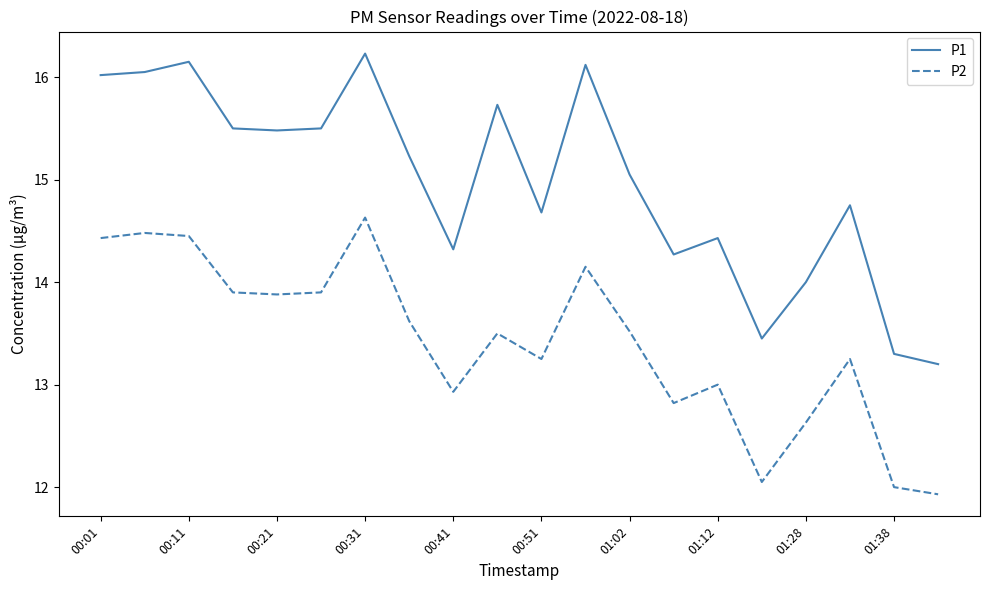

True or false: P1 and P2 cross at least once.

False